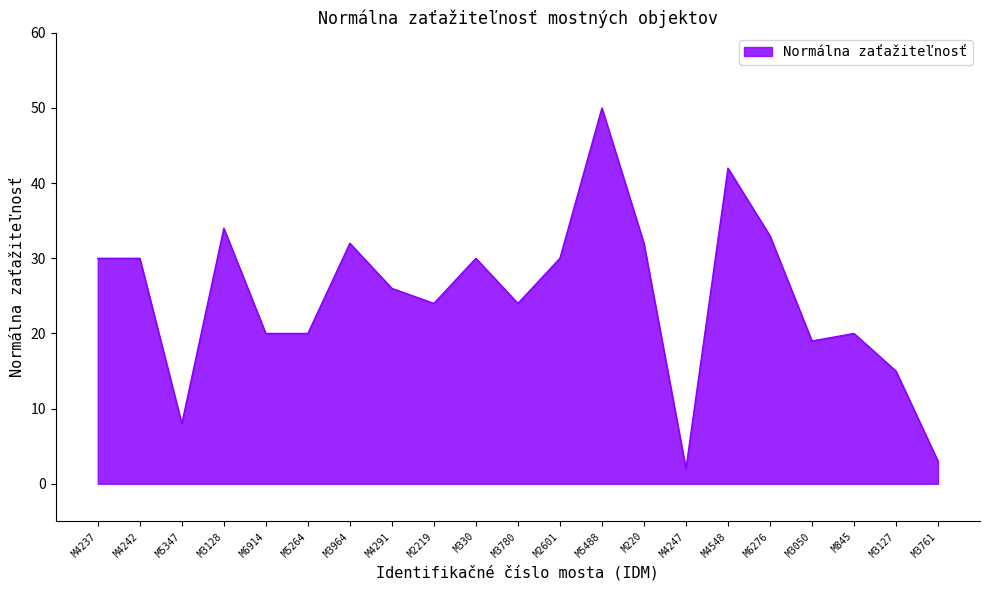

Where is the data nearest to the value 26?

M4291